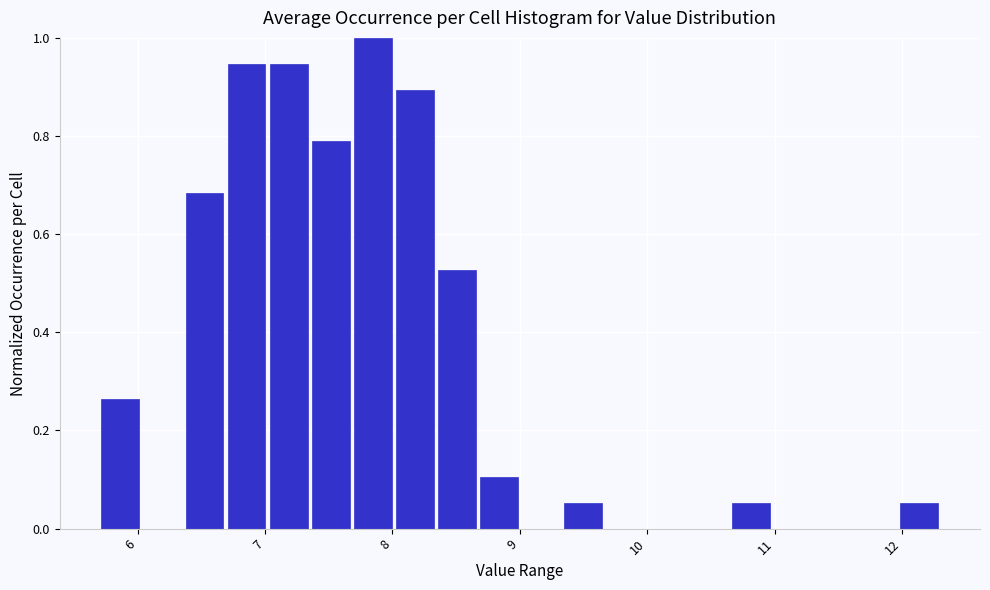

Around what value on the x-axis is the tallest bar? Give the approximate position of its centre, as read against the axis.

7.8